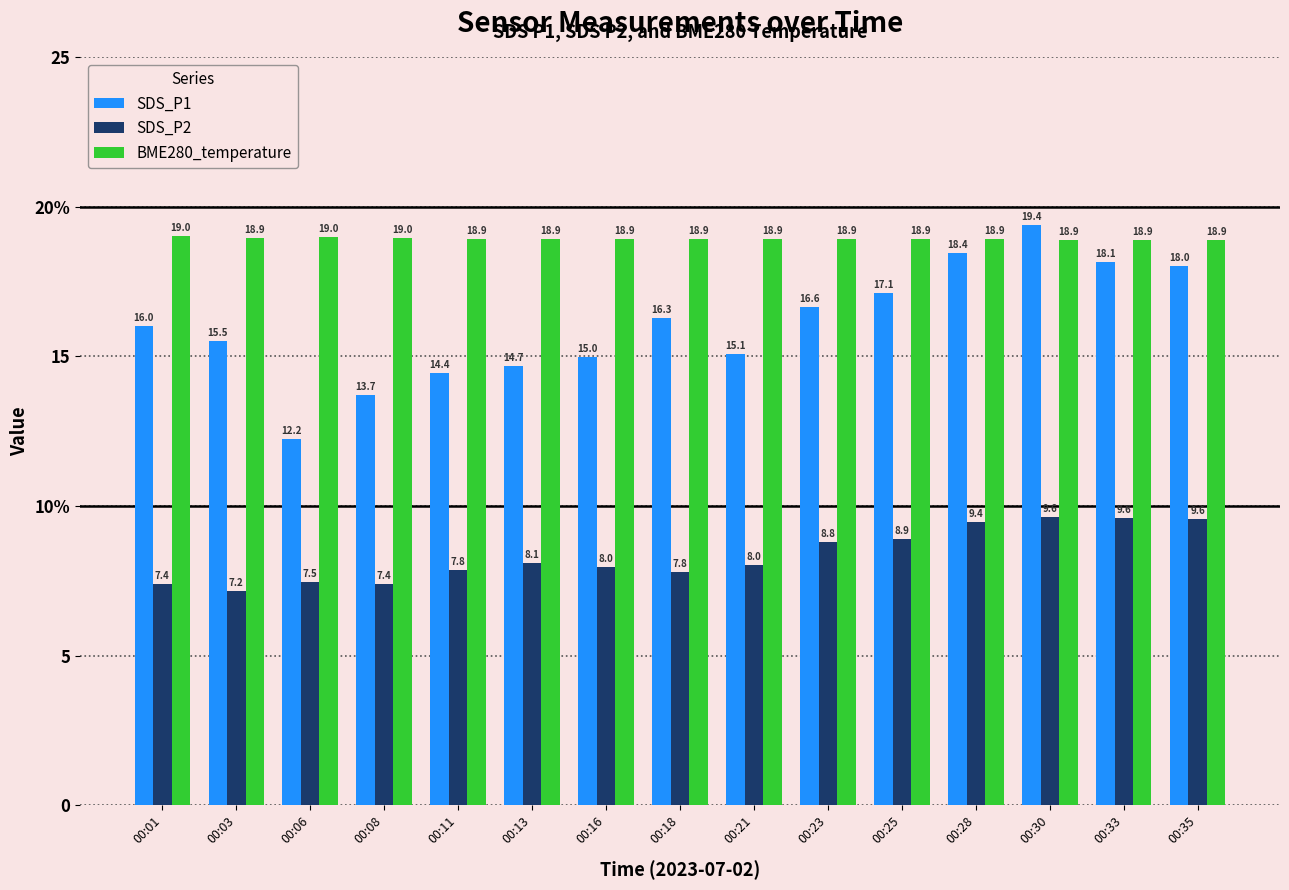

Which series changed the most between 00:08 and 00:25?

SDS_P1